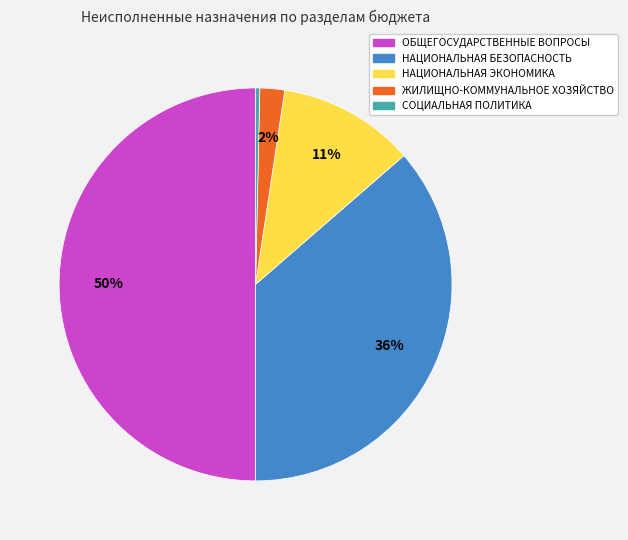

Count the number of slices in the pie.

5